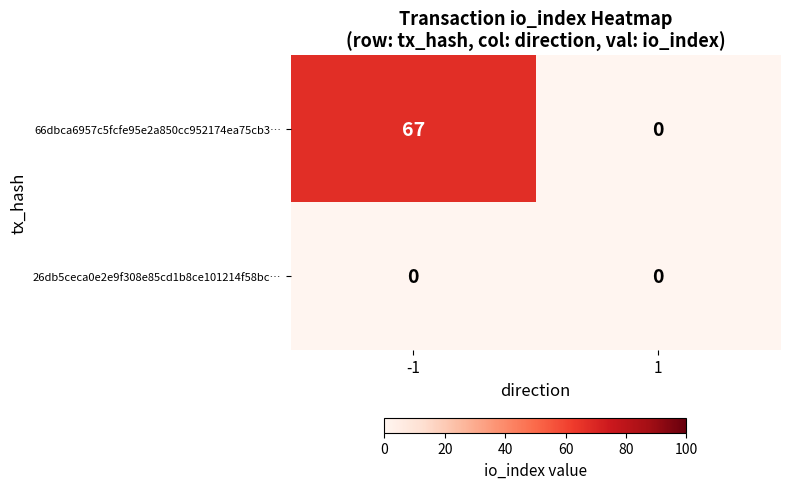

Which series has the largest total across all categories?

66dbca6957c5fcfe95e2a850cc952174ea75cb3…